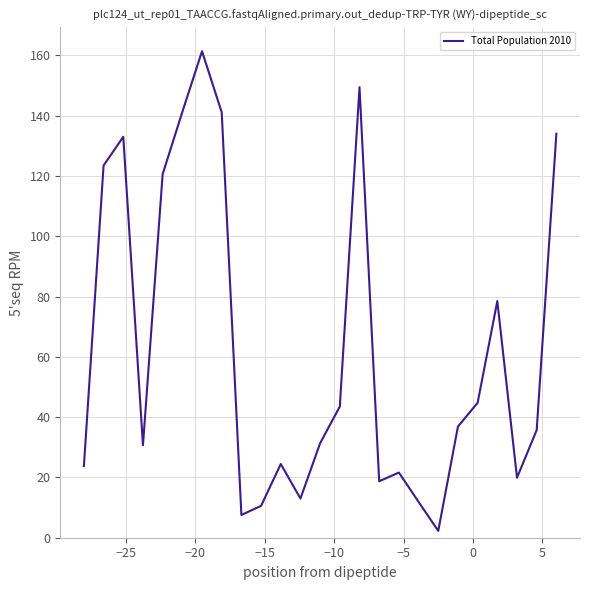

What is the difference between the maximum and minimum values?

159.1